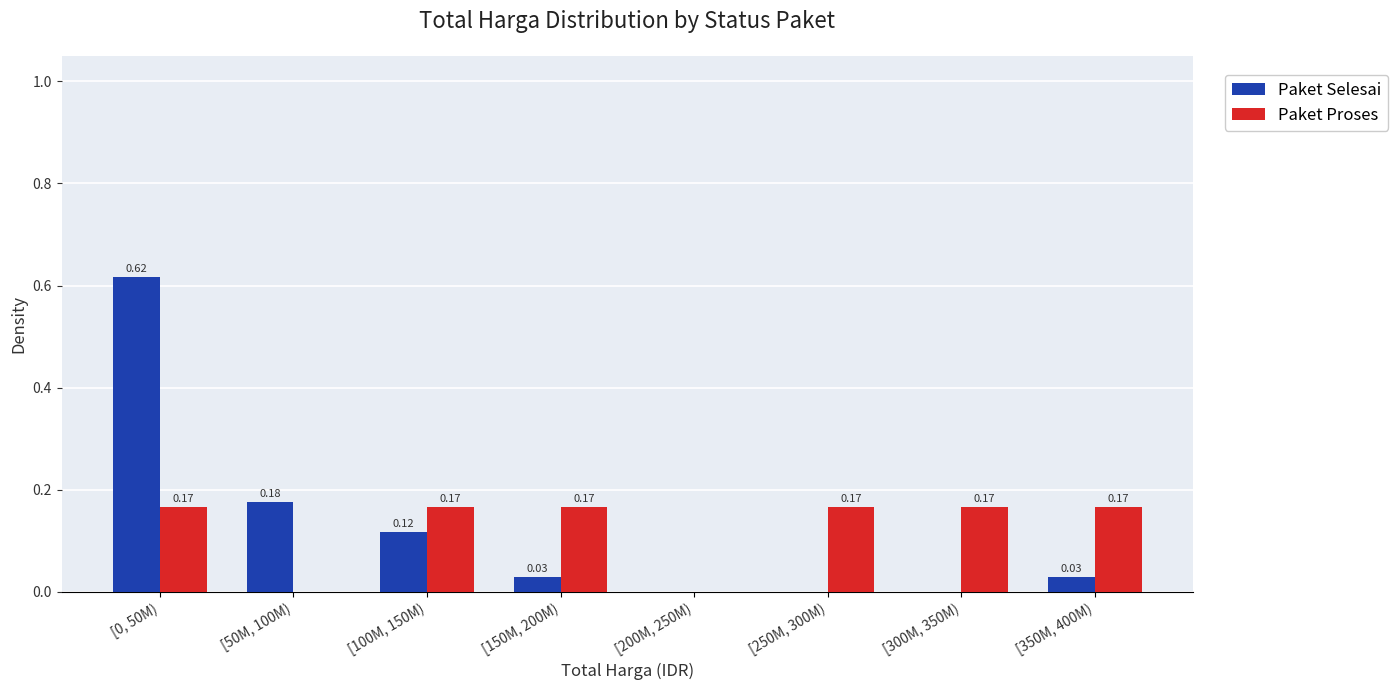

Is the value of Paket Proses at [200M, 250M) greater than the value of Paket Selesai at [350M, 400M)?

No